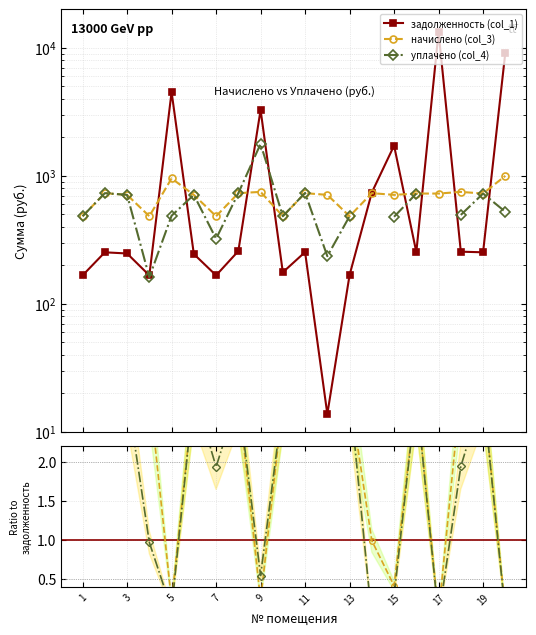

The задолженность (col_1) series shows 436.5 at 11. True or false?

False